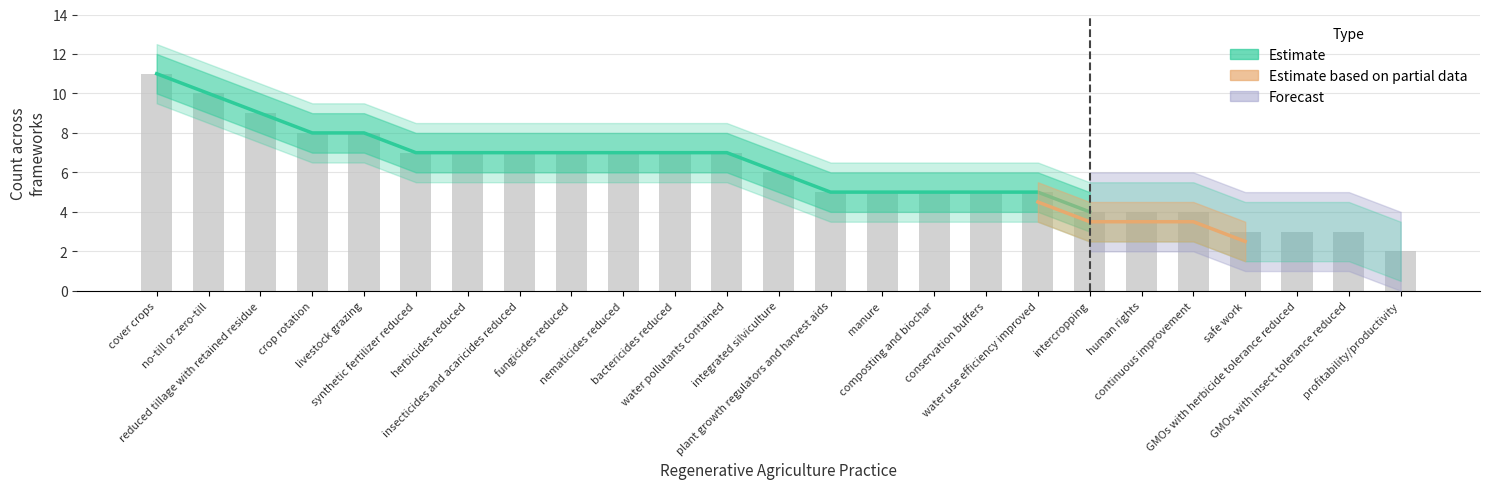

Rank the categories by value from highest to lowest.

cover crops, no-till or zero-till, reduced tillage with retained residue, crop rotation, livestock grazing, synthetic fertilizer reduced, herbicides reduced, insecticides and acaricides reduced, fungicides reduced, nematicides reduced, bactericides reduced, water pollutants contained, integrated silviculture, plant growth regulators and harvest aids, manure, composting and biochar, conservation buffers, water use efficiency improved, intercropping, human rights, continuous improvement, safe work, GMOs with herbicide tolerance reduced, GMOs with insect tolerance reduced, profitability/productivity